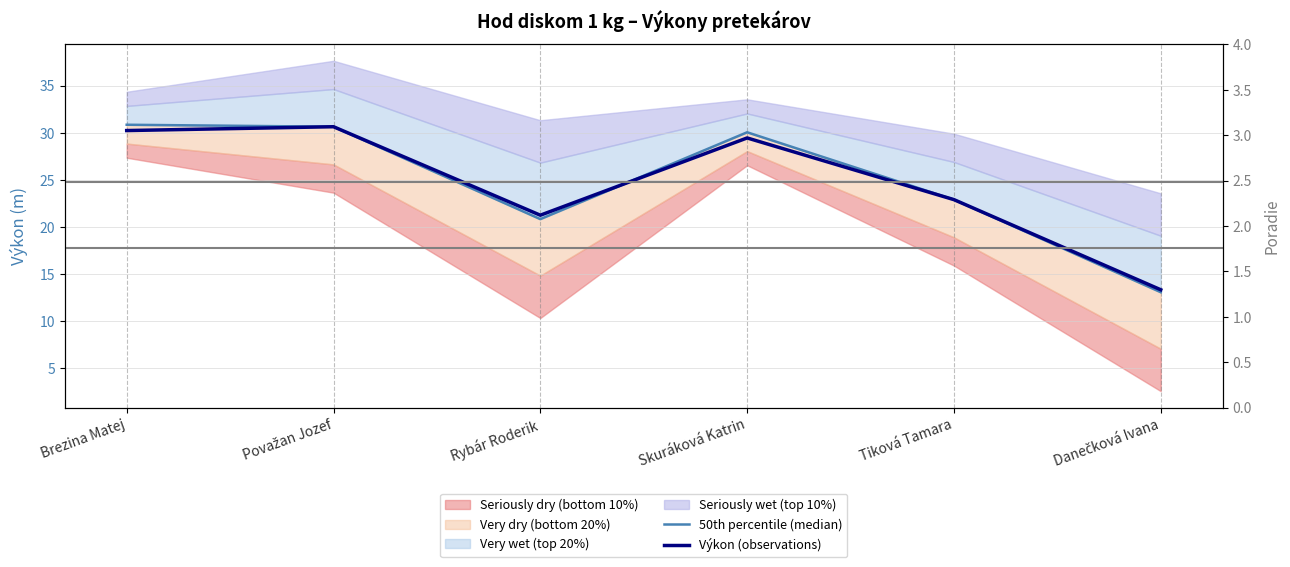

What position from the right is Brezina Matej?

6